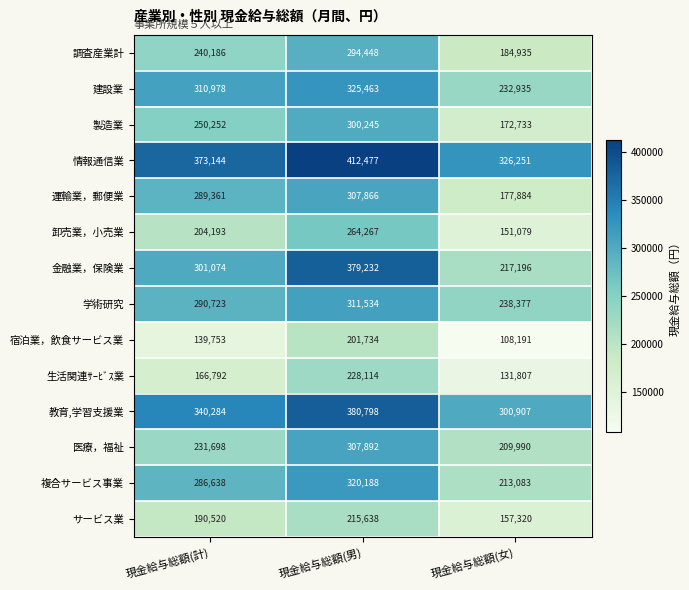

What is the lowest value of the 教育,学習支援業 series?

300907